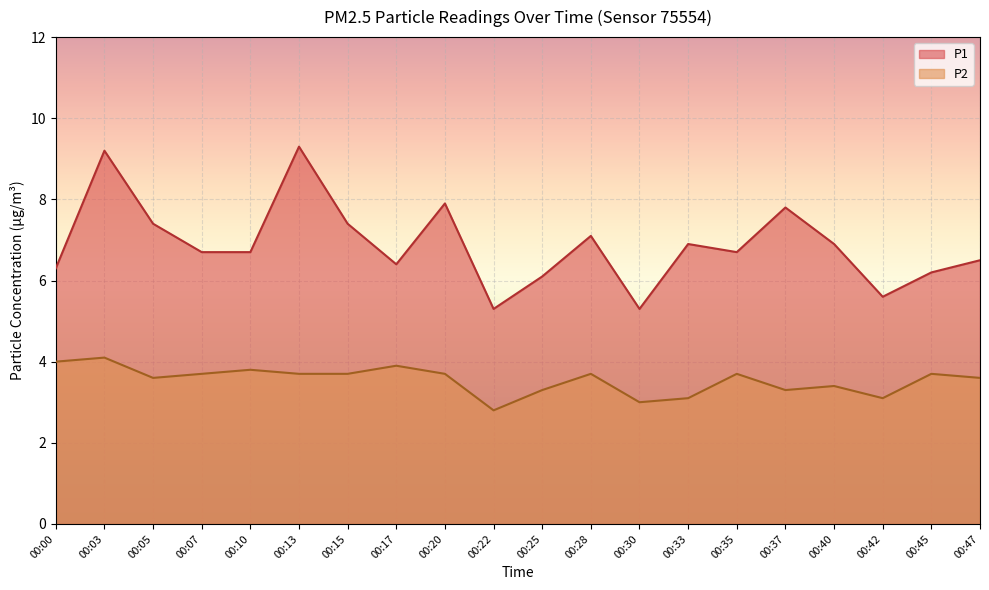

Where does the P2 series first go above 3?

00:00